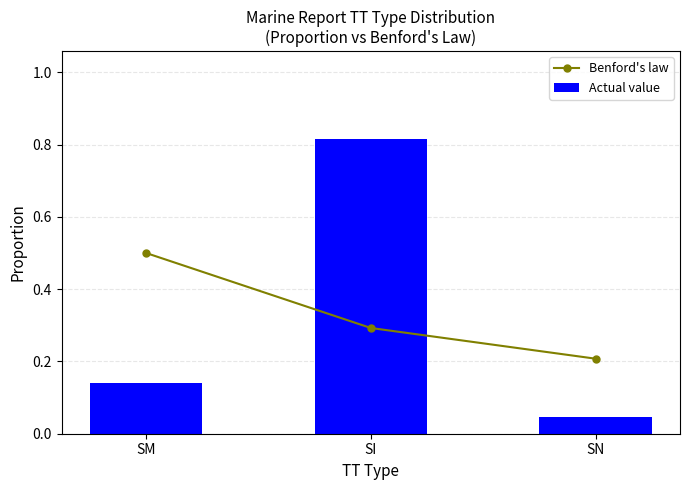

At which category is the sum across all series the highest?

SI